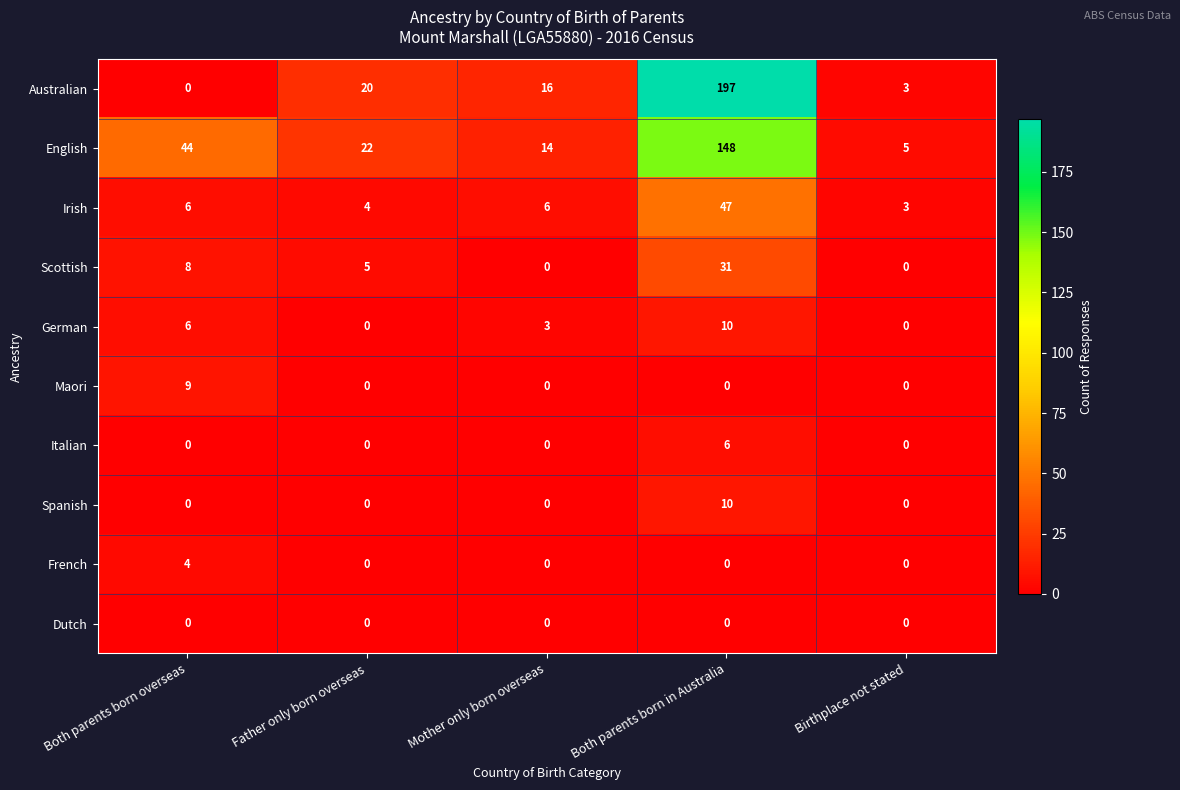

What is the spread (max minus min) of values at Both parents born in Australia?

197